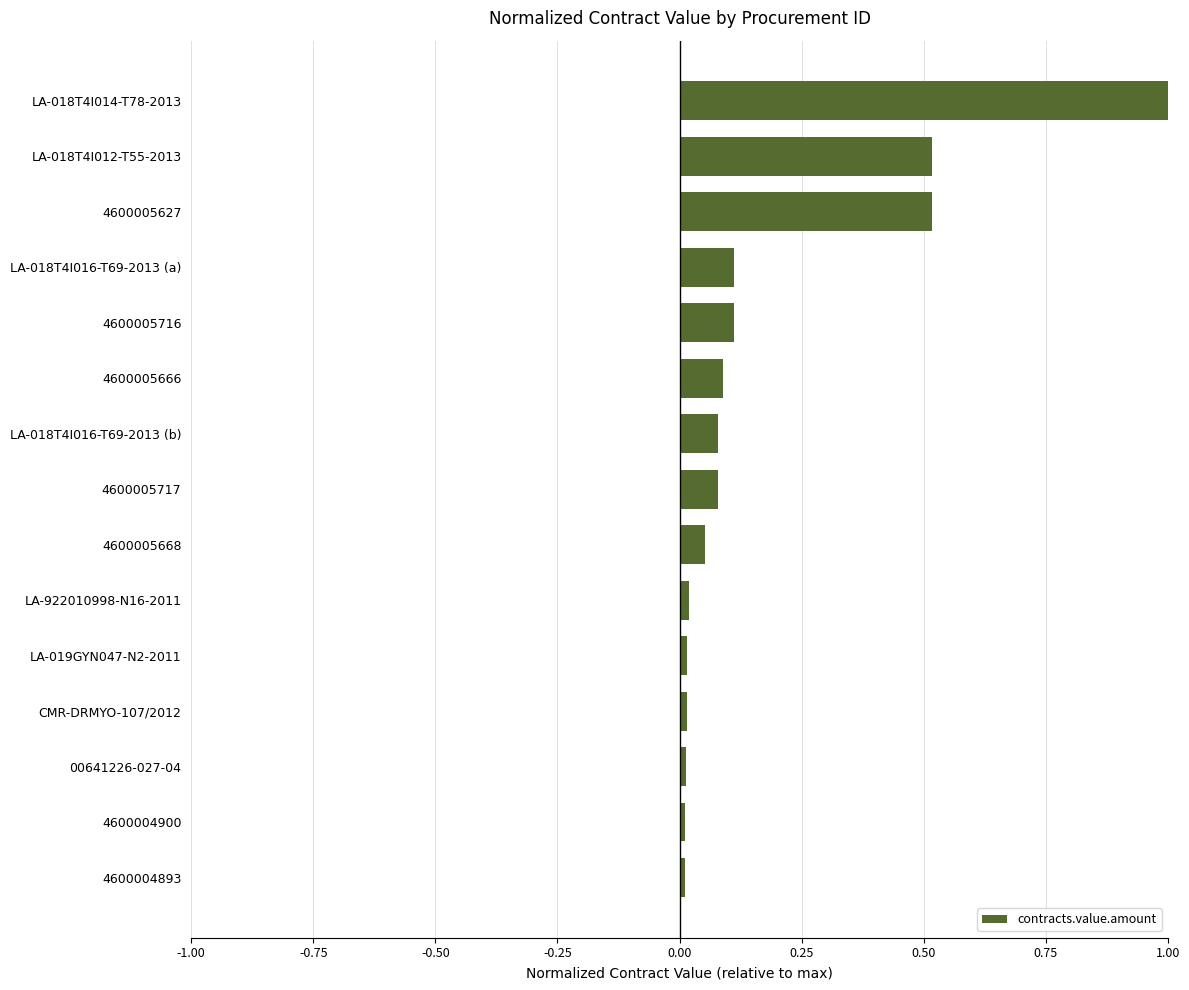

At which category does the chart reach its peak across all series?

LA-018T4I014-T78-2013